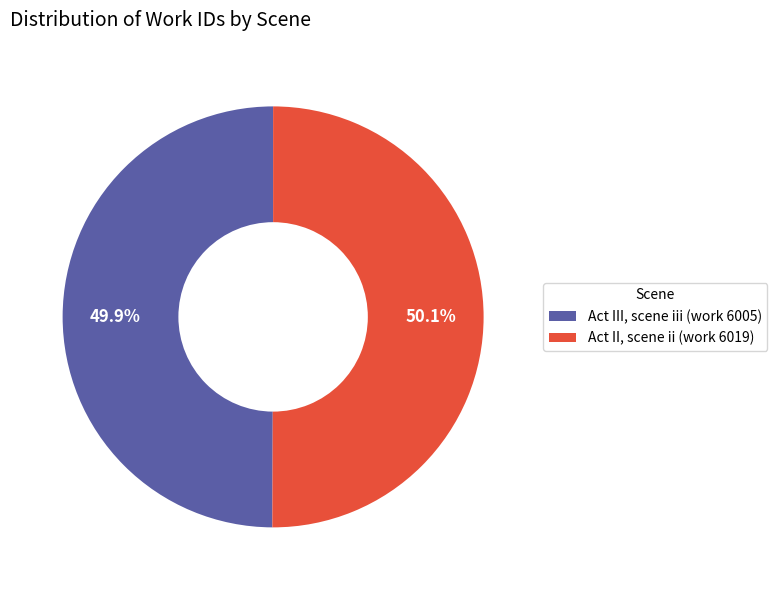

Approximately how many times larger is the value at Act II, scene ii (work 6019) compared to Act III, scene iii (work 6005)?

1.0